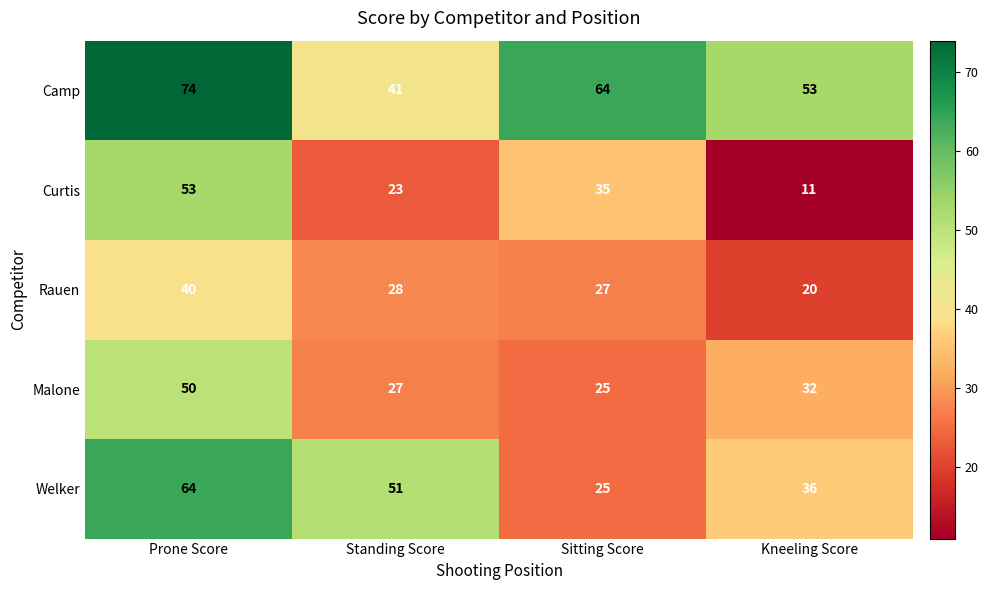

At which category is the sum across all series the highest?

Prone Score